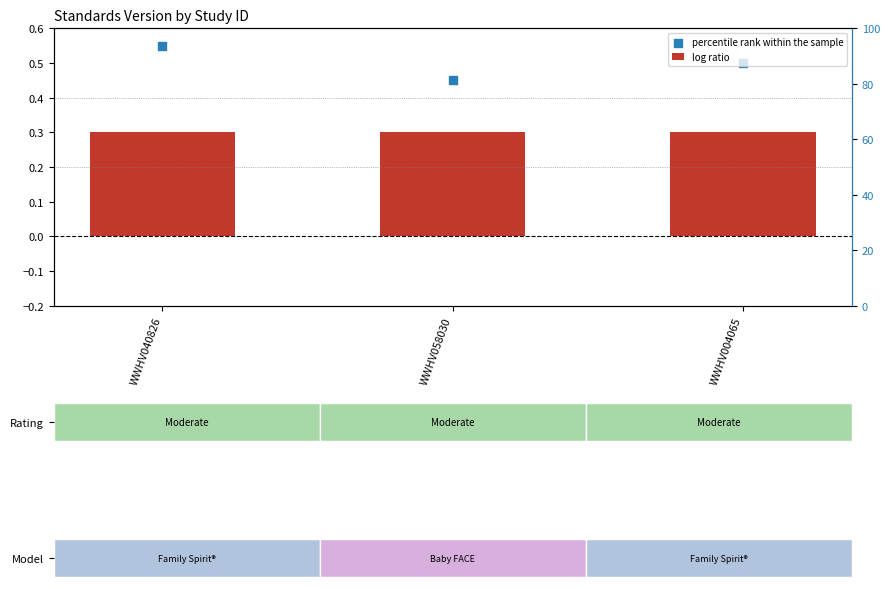

Which series contains the lowest Y value?

log ratio